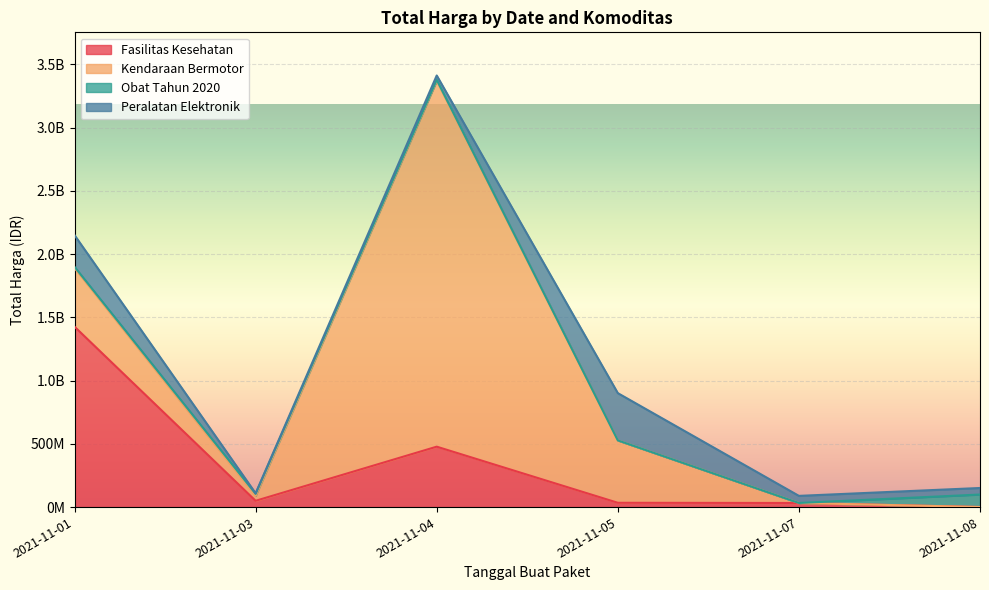

At which label does Fasilitas Kesehatan reach its minimum?

2021-11-08